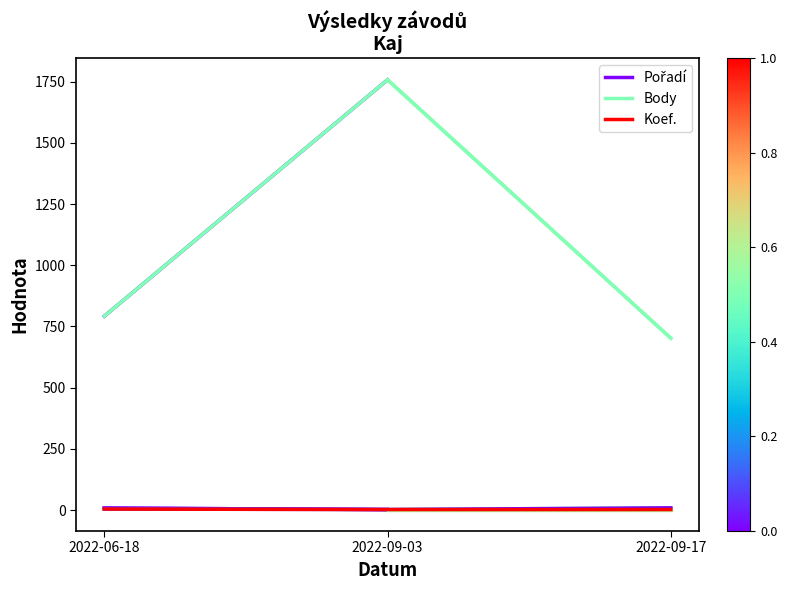

Which label corresponds to the largest value in the chart?

2022-09-03